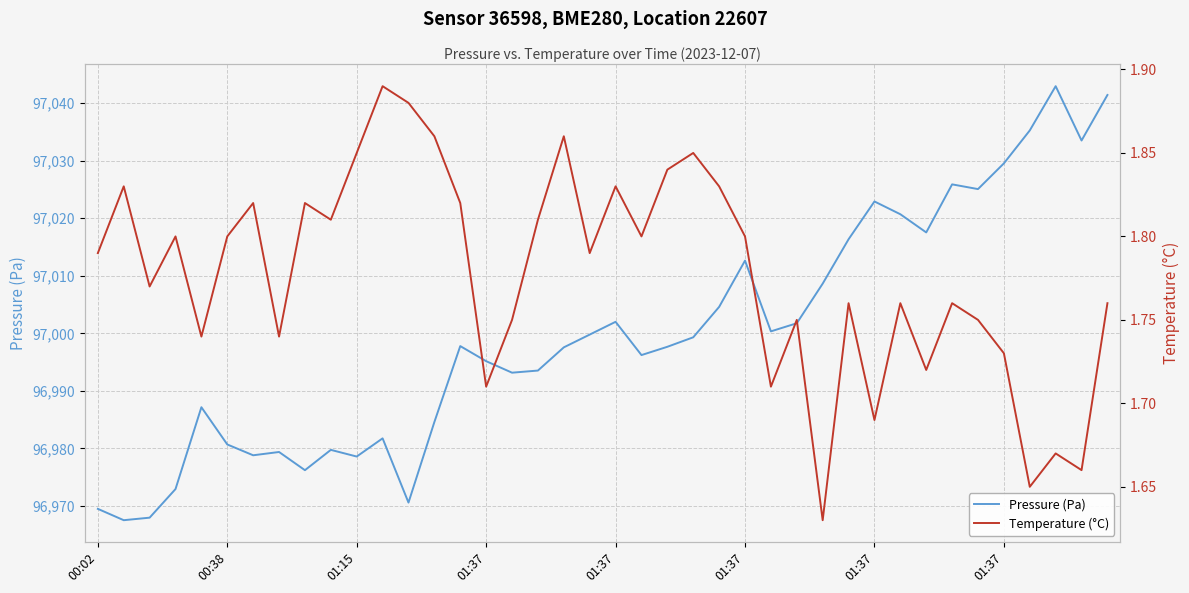

True or false: Pressure (Pa) and Temperature (°C) intersect in this chart.

False